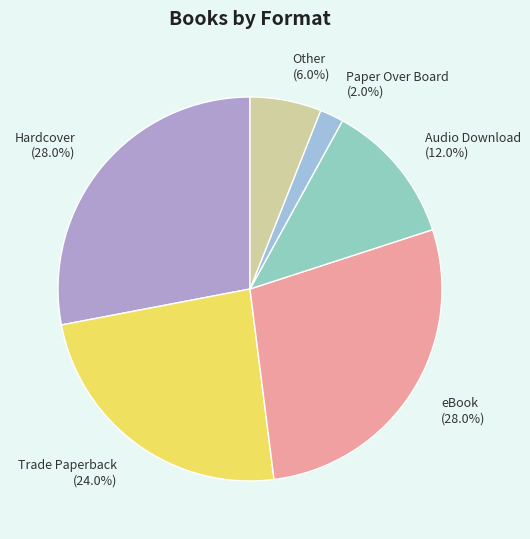

Do Trade Paperback and Audio Download together represent more than half of the pie?

No